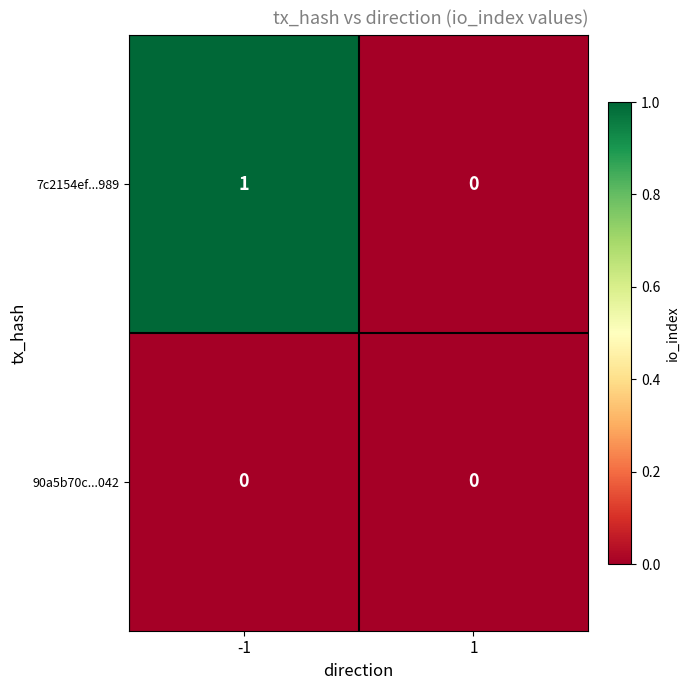

The 90a5b70c...042 series shows 0 at 1. True or false?

True